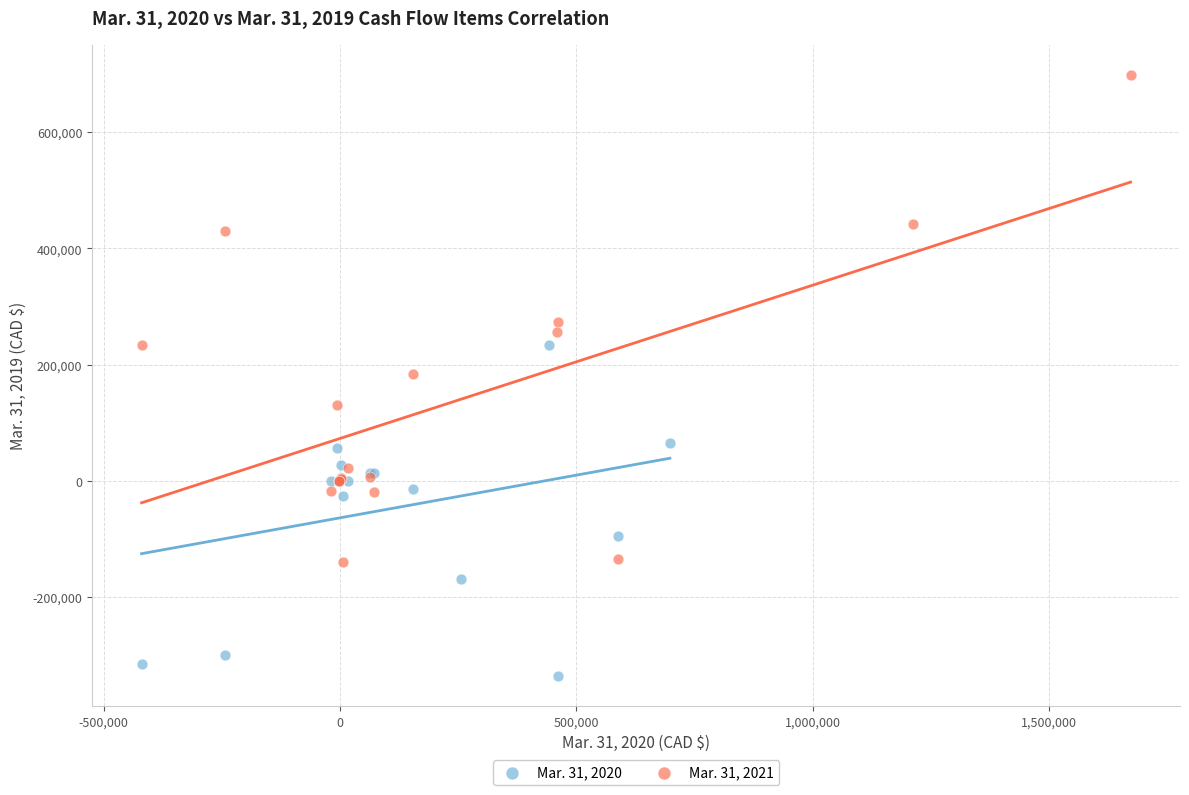

Which series has the widest spread of Y values?

Mar. 31, 2021